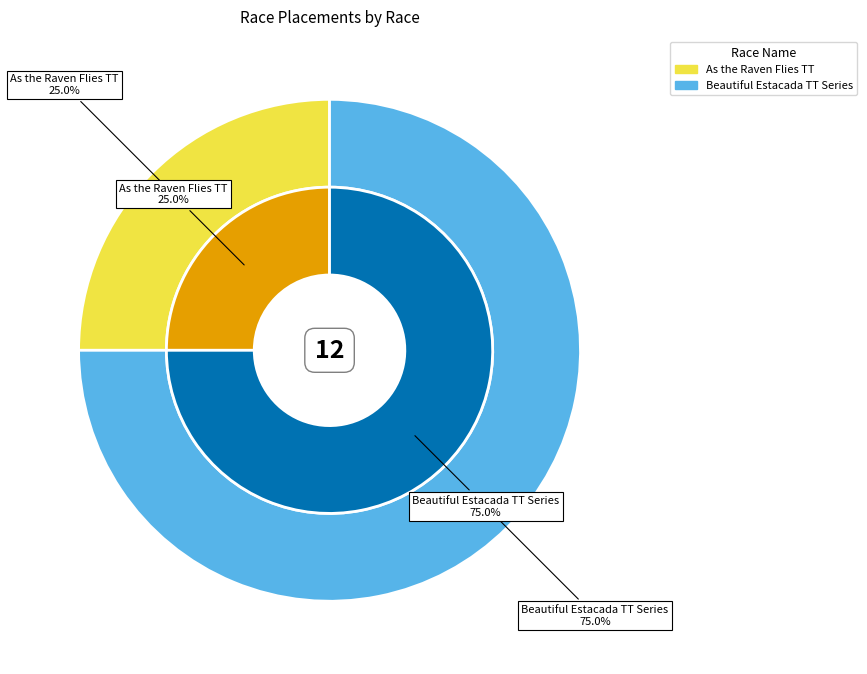

How many slices are in this pie chart?

2